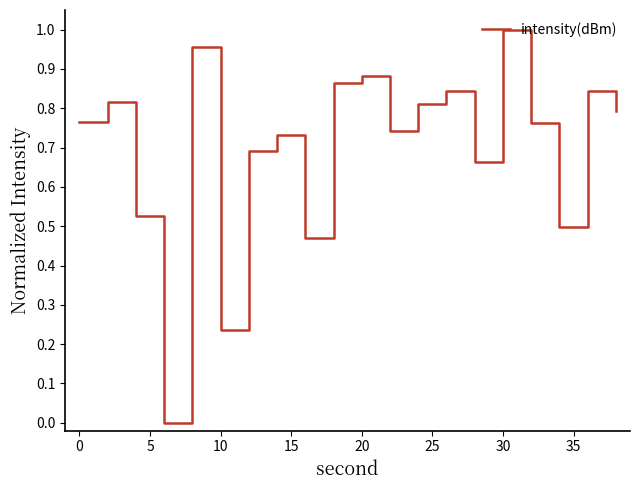

The chart shows a value of 0.4 at 10. True or false?

False